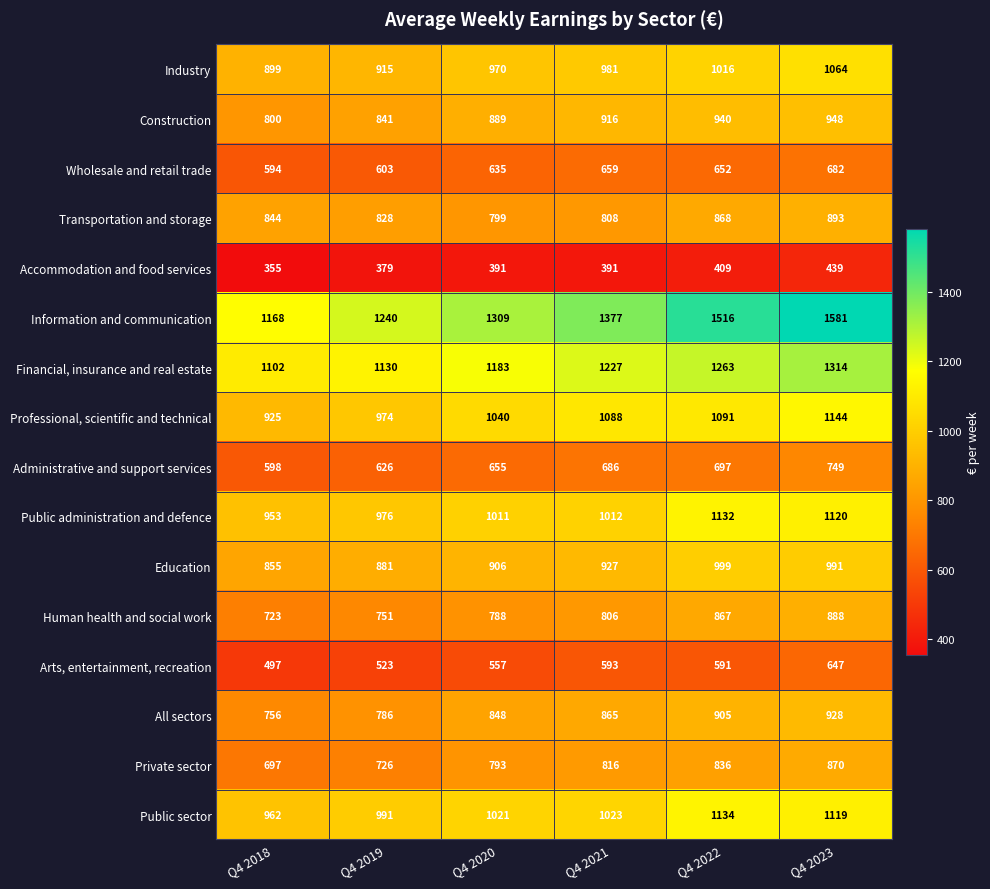

List the series in order of their peak value, highest first.

Information and communication, Financial, insurance and real estate, Professional, scientific and technical, Public sector, Public administration and defence, Industry, Education, Construction, All sectors, Transportation and storage, Human health and social work, Private sector, Administrative and support services, Wholesale and retail trade, Arts, entertainment, recreation, Accommodation and food services